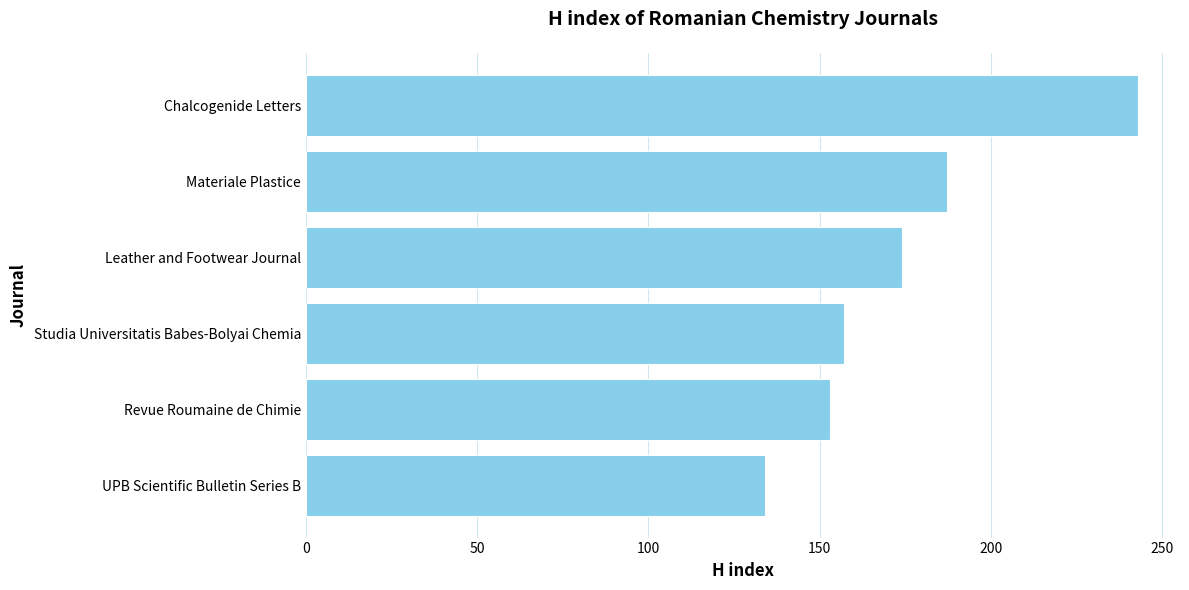

Reading top to bottom, list all the values displayed in this chart.

Chalcogenide Letters=243	Materiale Plastice=187	Leather and Footwear Journal=174	Studia Universitatis Babes-Bolyai Chemia=157	Revue Roumaine de Chimie=153	UPB Scientific Bulletin Series B=134